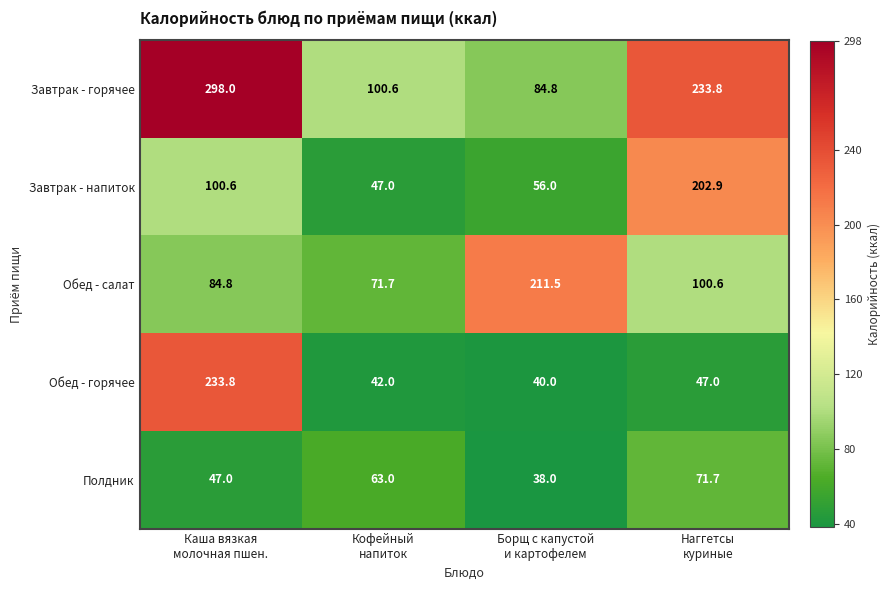

Reading right to left, list all the values displayed in this chart.

Завтрак - горячее: 233.8	84.8	100.6	298.0
Завтрак - напиток: 202.9	56.0	47.0	100.6
Обед - салат: 100.6	211.5	71.7	84.8
Обед - горячее: 47.0	40.0	42.0	233.8
Полдник: 71.7	38.0	63.0	47.0